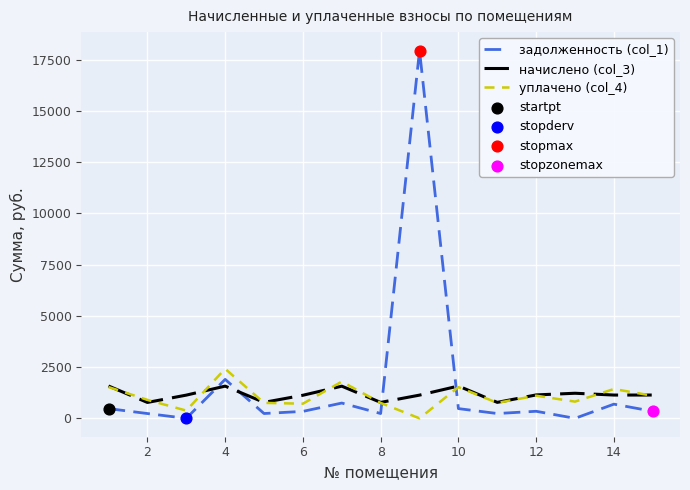

Which series ends up on top after the final intersection of начислено (col_3) and задолженность (col_1)?

начислено (col_3)